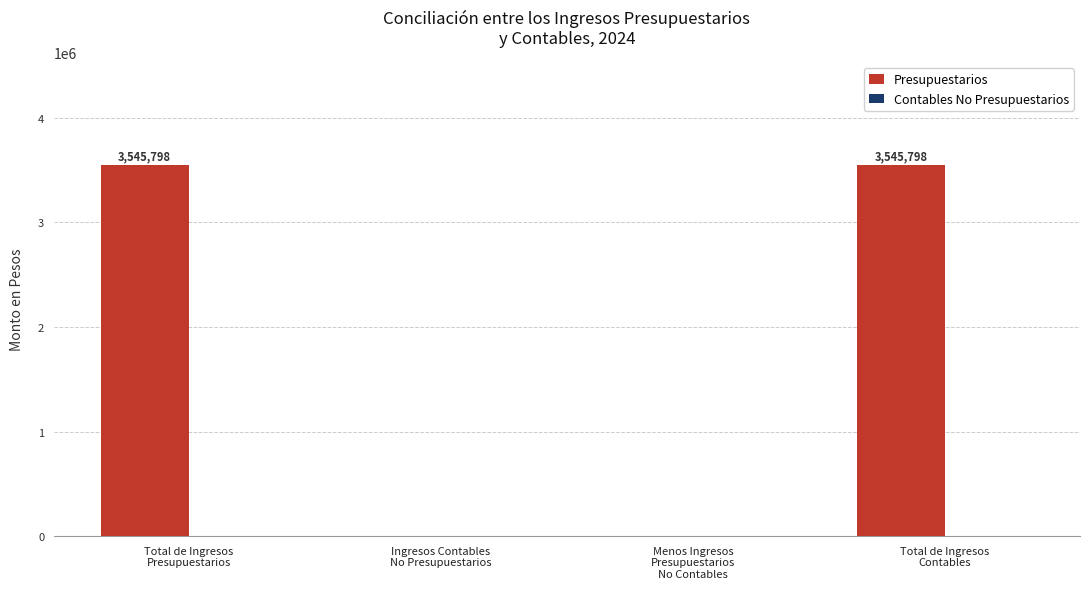

How many values are between 0 and 3545798?

4